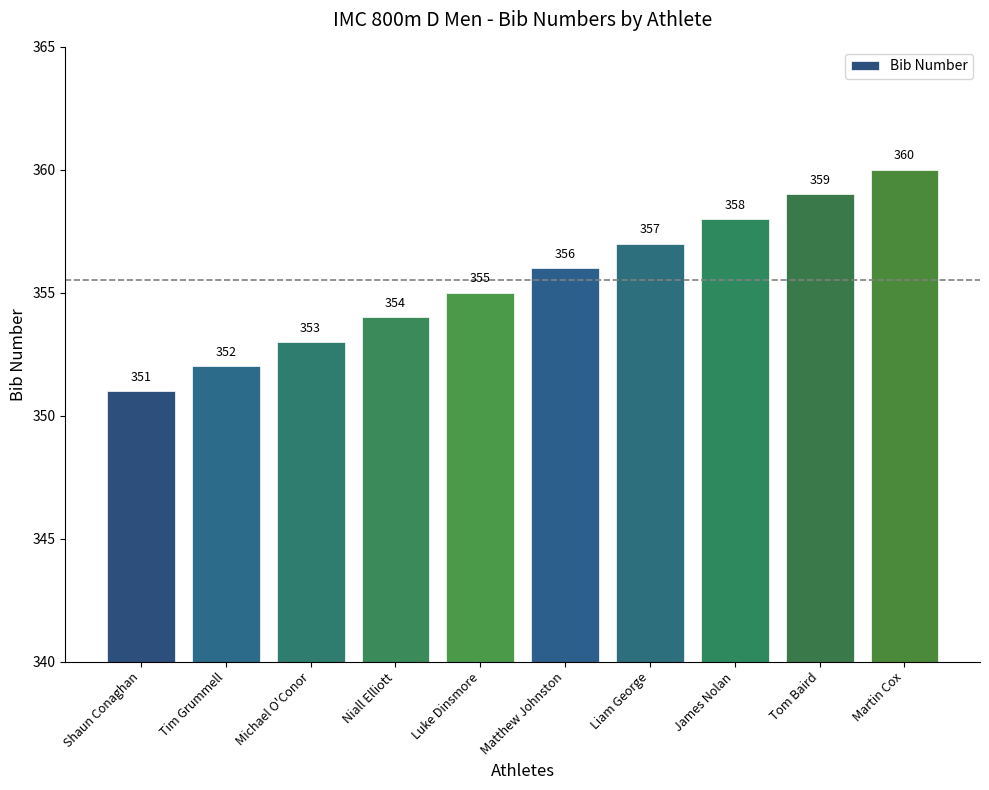

What is the change in value from Tim Grummell to Martin Cox?

+8